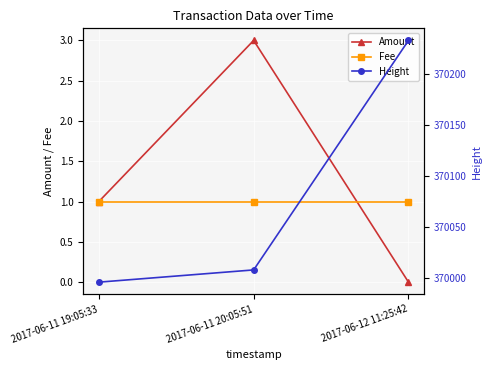

True or false: Fee has a value of 1 at 2017-06-11 20:05:51.

True